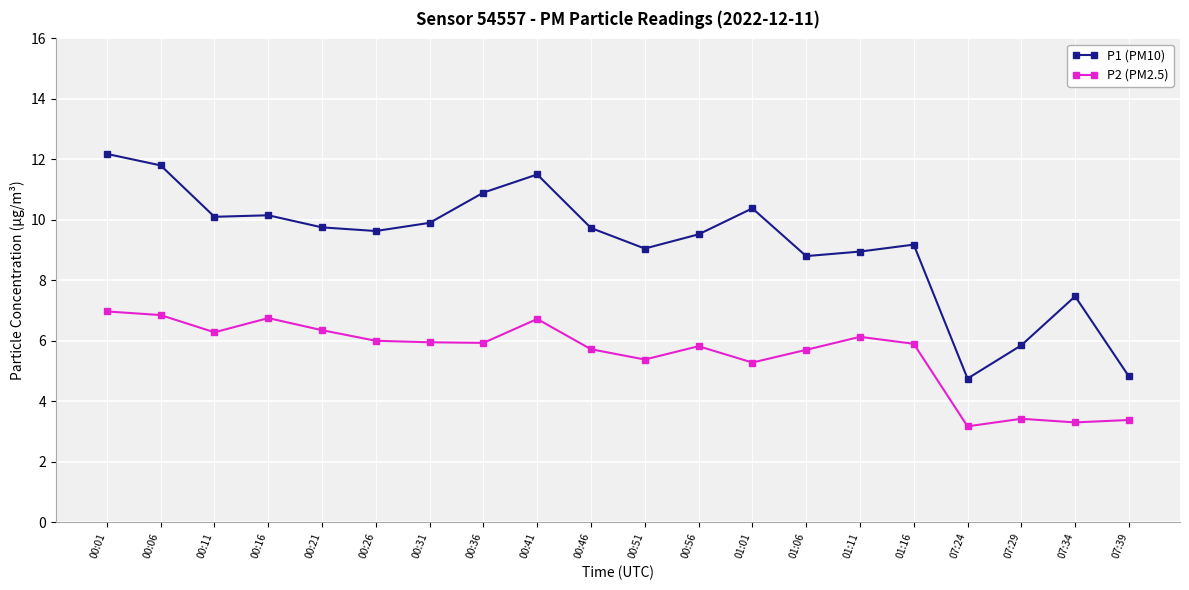

What position from the right is 00:01?

20